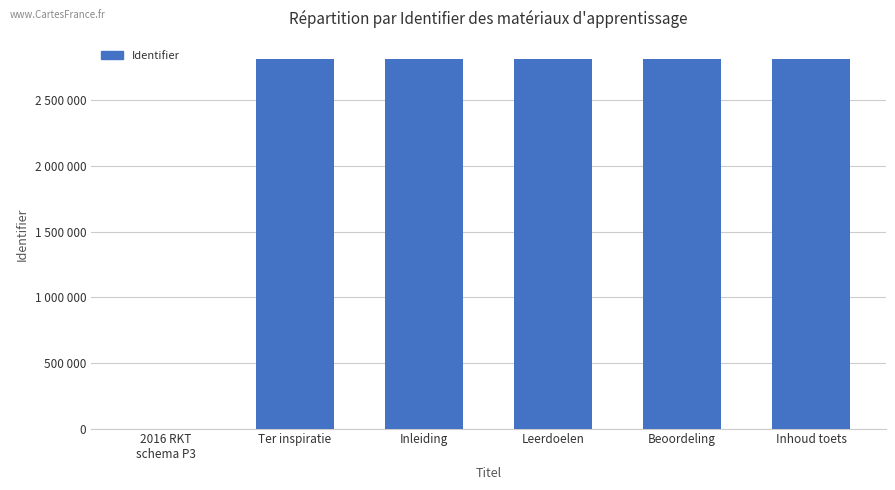

Are the bars horizontal?

No